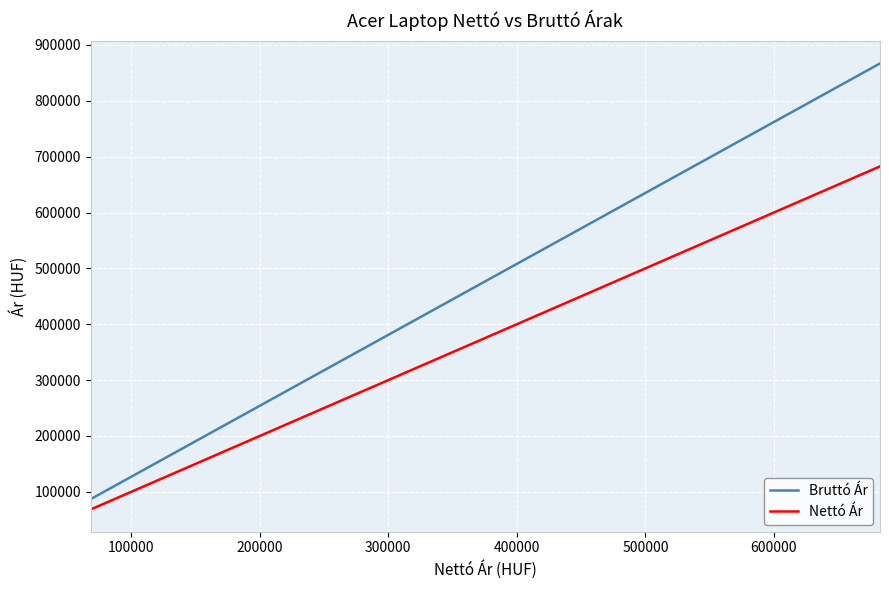

Rank the series by their average value, from lowest to highest.

Nettó Ár, Bruttó Ár